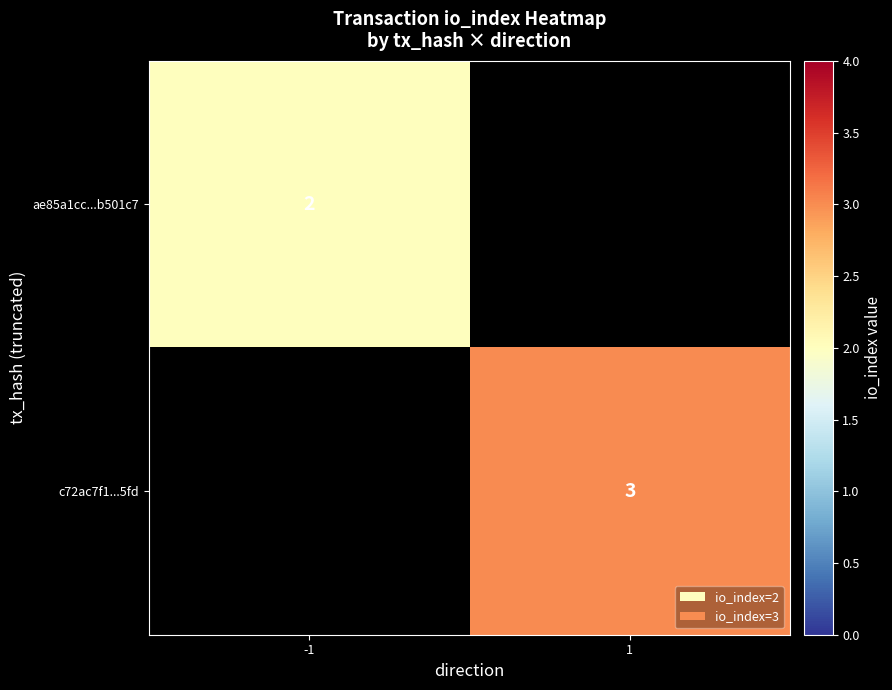

Between -1 and 1, which is larger?

1